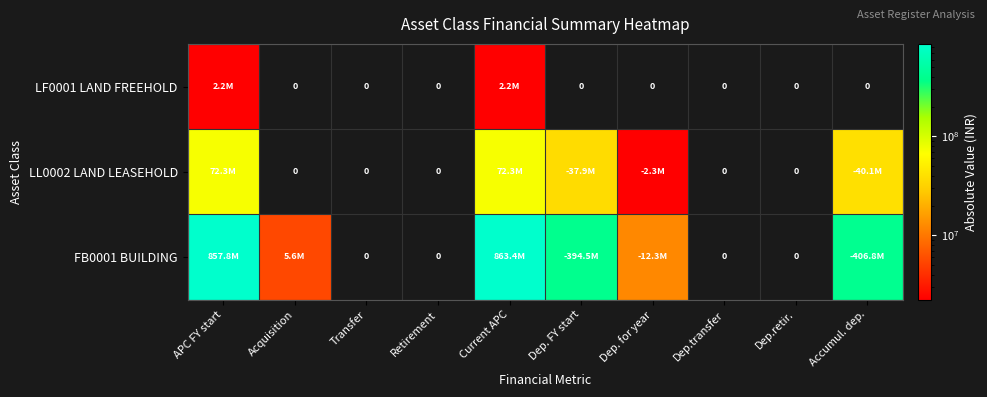

Which series changed the most between APC FY start and Current APC?

FB0001 BUILDING